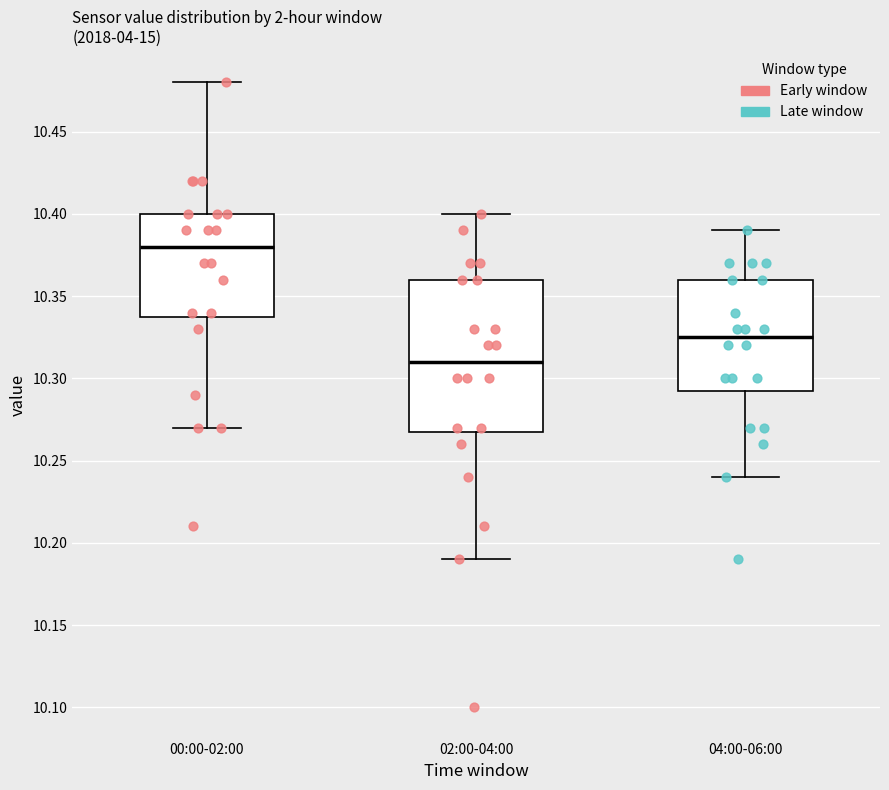

Comparing the boxes themselves (not the whiskers), which one is the tallest?

02:00-04:00